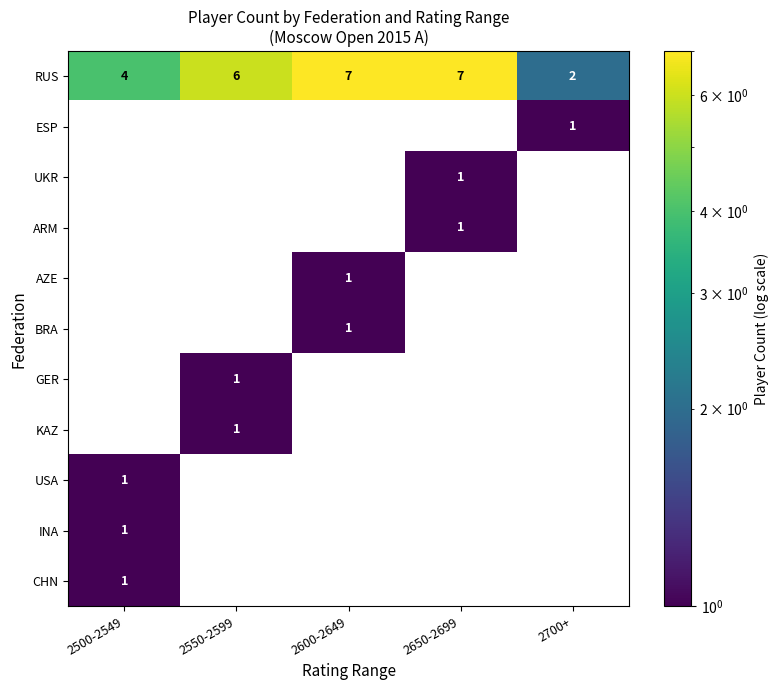

What is the spread (max minus min) of values at 2650-2699?

7